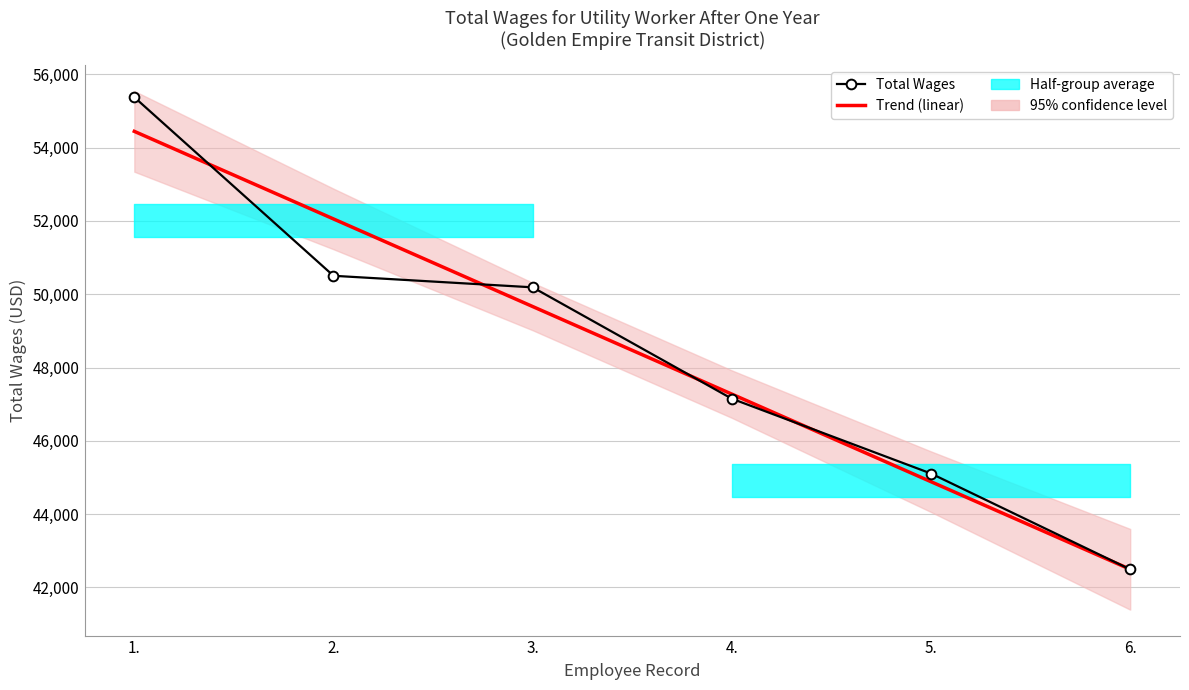

The Trend (linear) series shows 44884.9 at 5.. True or false?

True